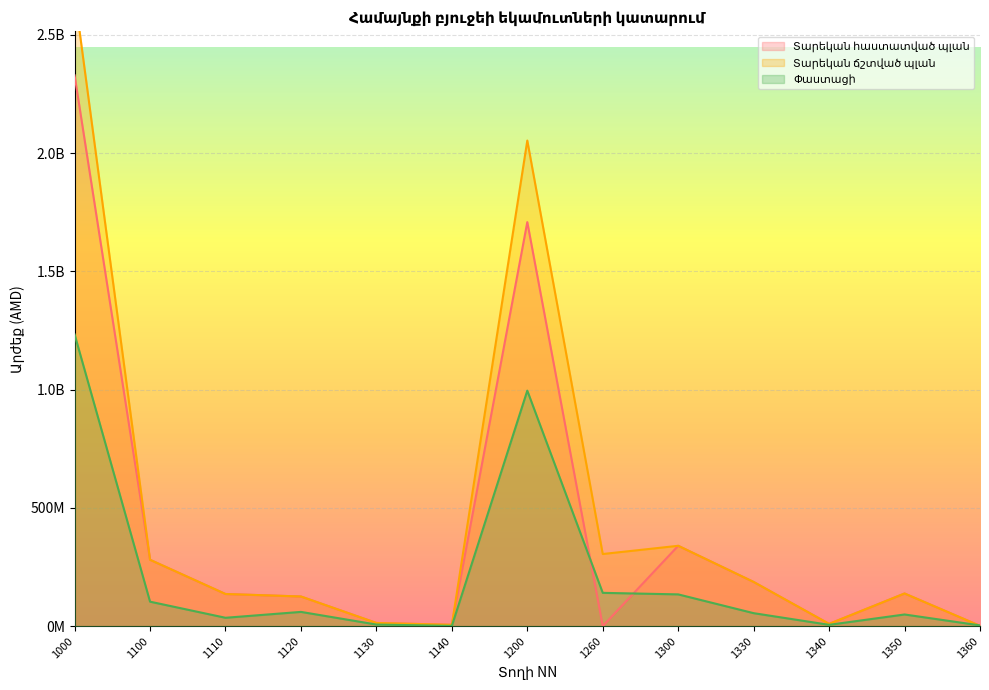

Is it true that Փաստացի equals 1426545.8 at 1340?

False